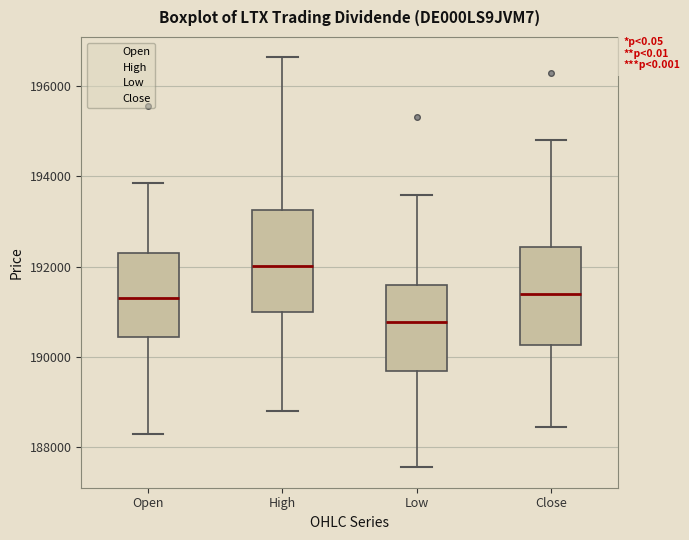

Where is the upper edge of the box for Open on the y-axis? The values are not printed on the chart, so give them approximately, as read against the axis.

192400